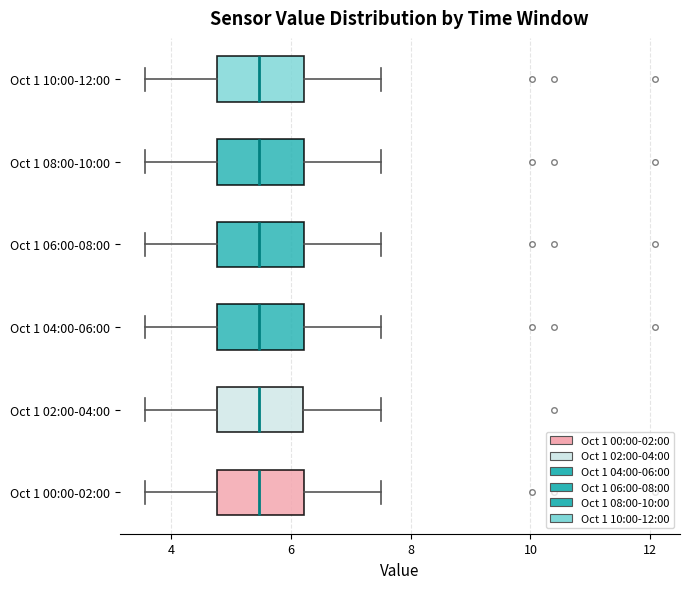

Where does the left whisker of the box for Oct 1 04:00-06:00 end on the x-axis? The values are not printed on the chart, so give them approximately, as read against the axis.

3.6